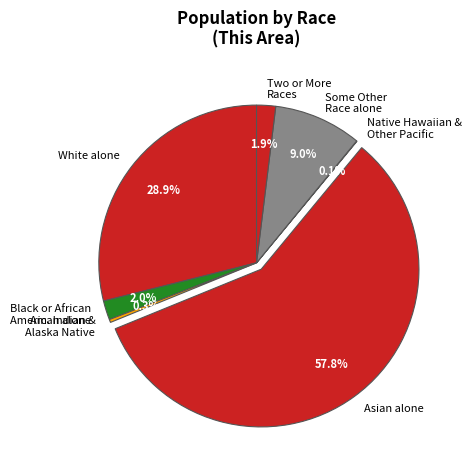

Which category has the biggest portion of the pie?

Asian alone